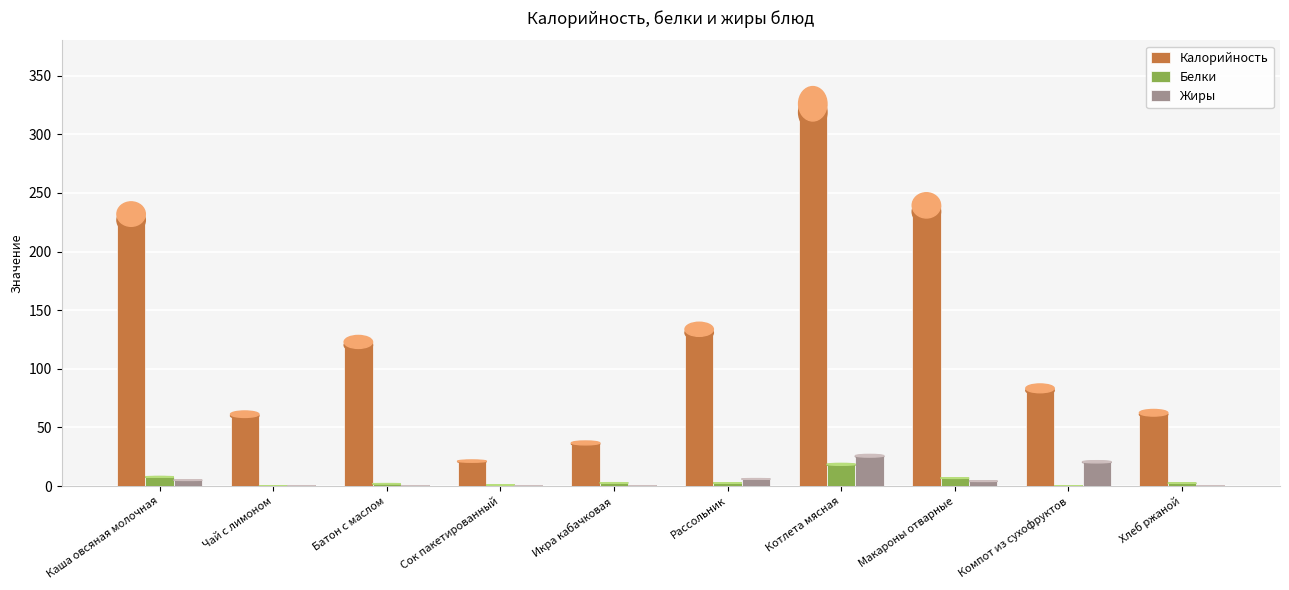

What is the spread (max minus min) of values at Чай с лимоном?

61.3